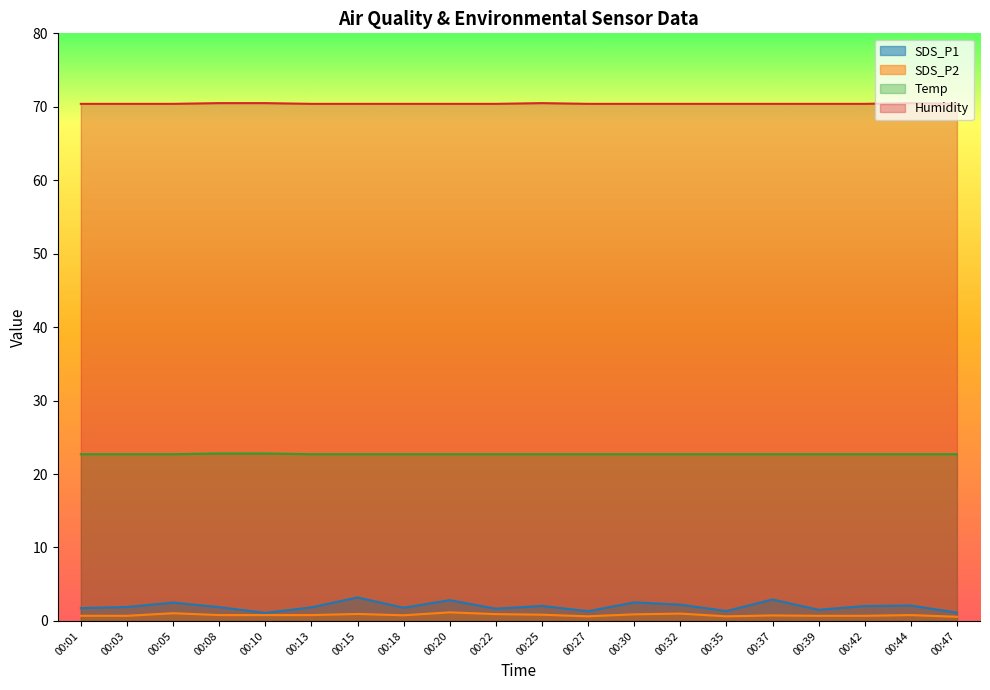

At how many categories does at least one series exceed 22?

20